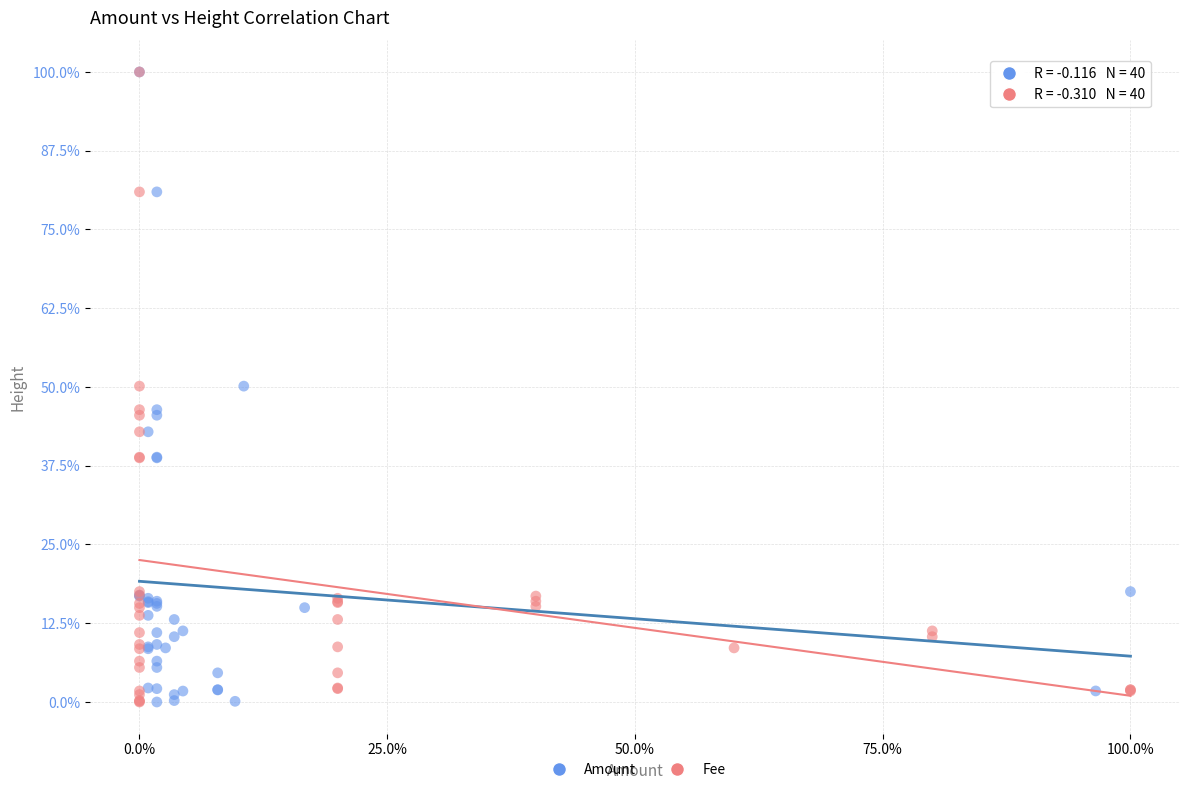

What are all the series names shown in the legend?

Amount, Fee